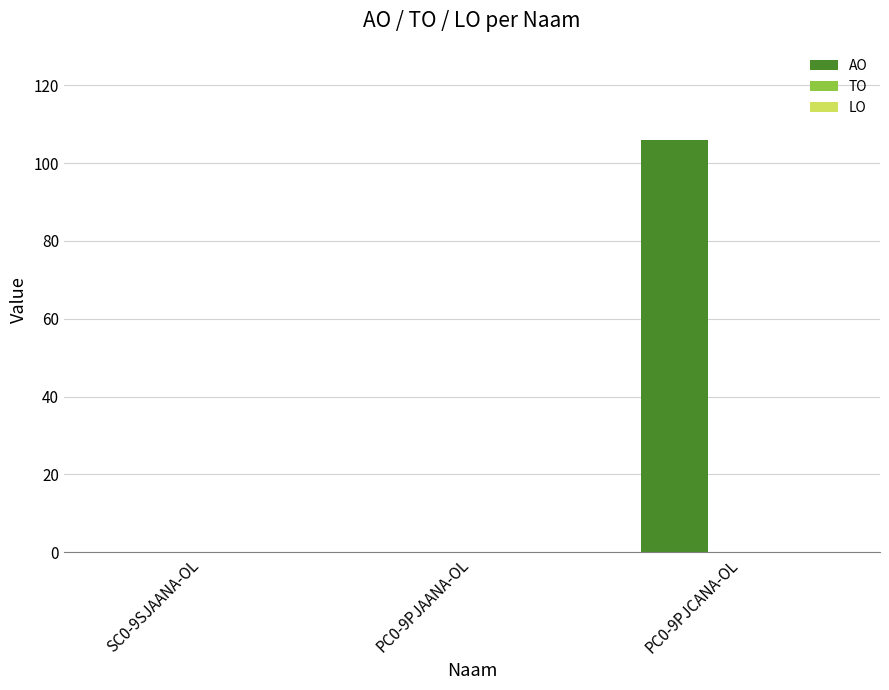

Reading left to right, transcribe all the data shown in this chart.

SC0-9SJAANA-OL=0	PC0-9PJAANA-OL=0	PC0-9PJCANA-OL=106